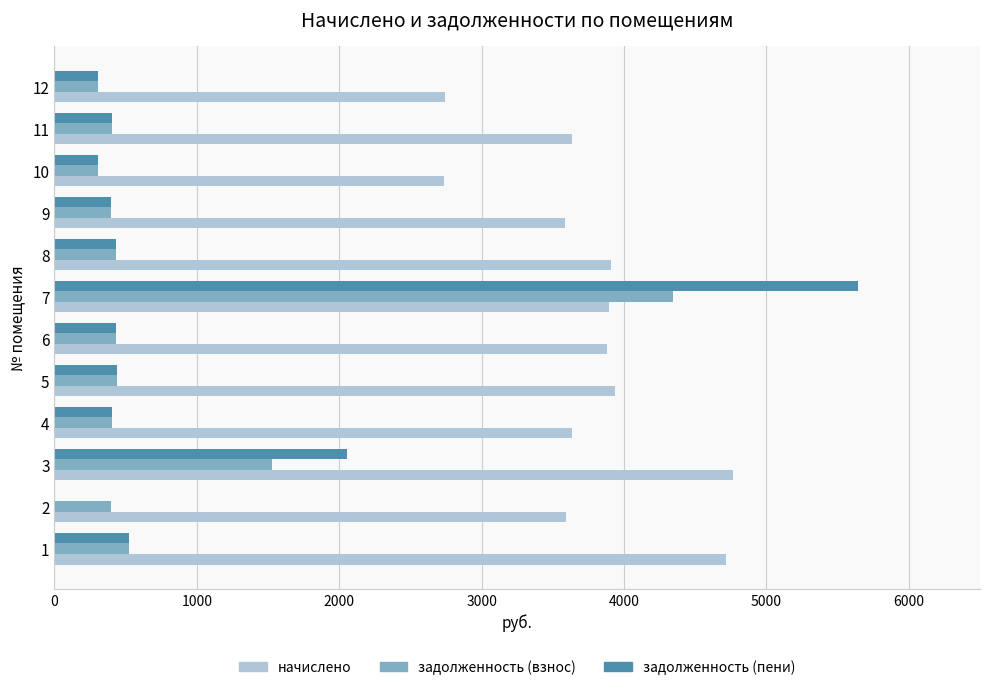

Which series has the largest total across all categories?

начислено